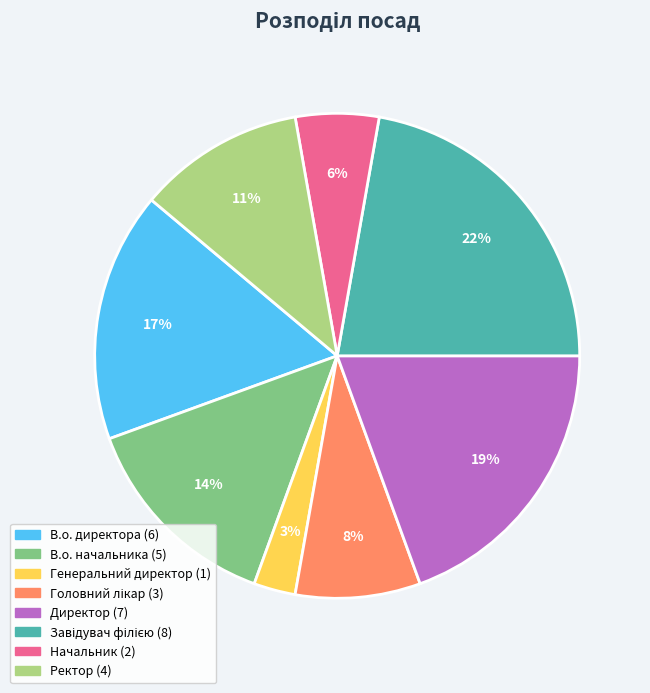

To the nearest percent, what is the average slice percentage?

12%